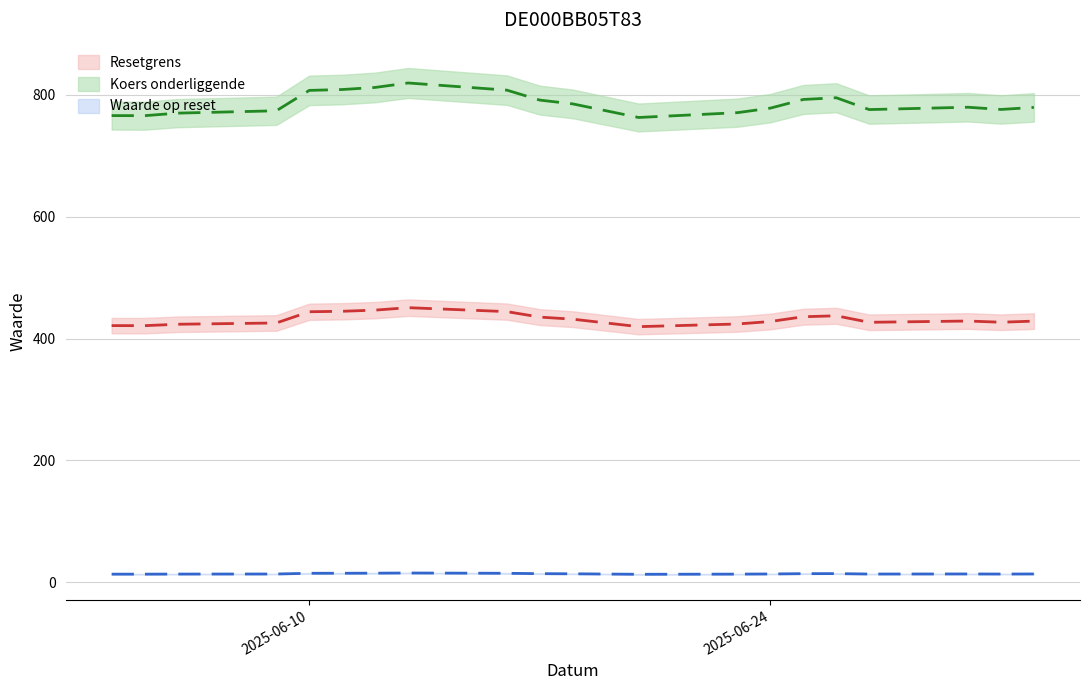

What is the highest value of the Koers onderliggende op laatste reset series?

819.4